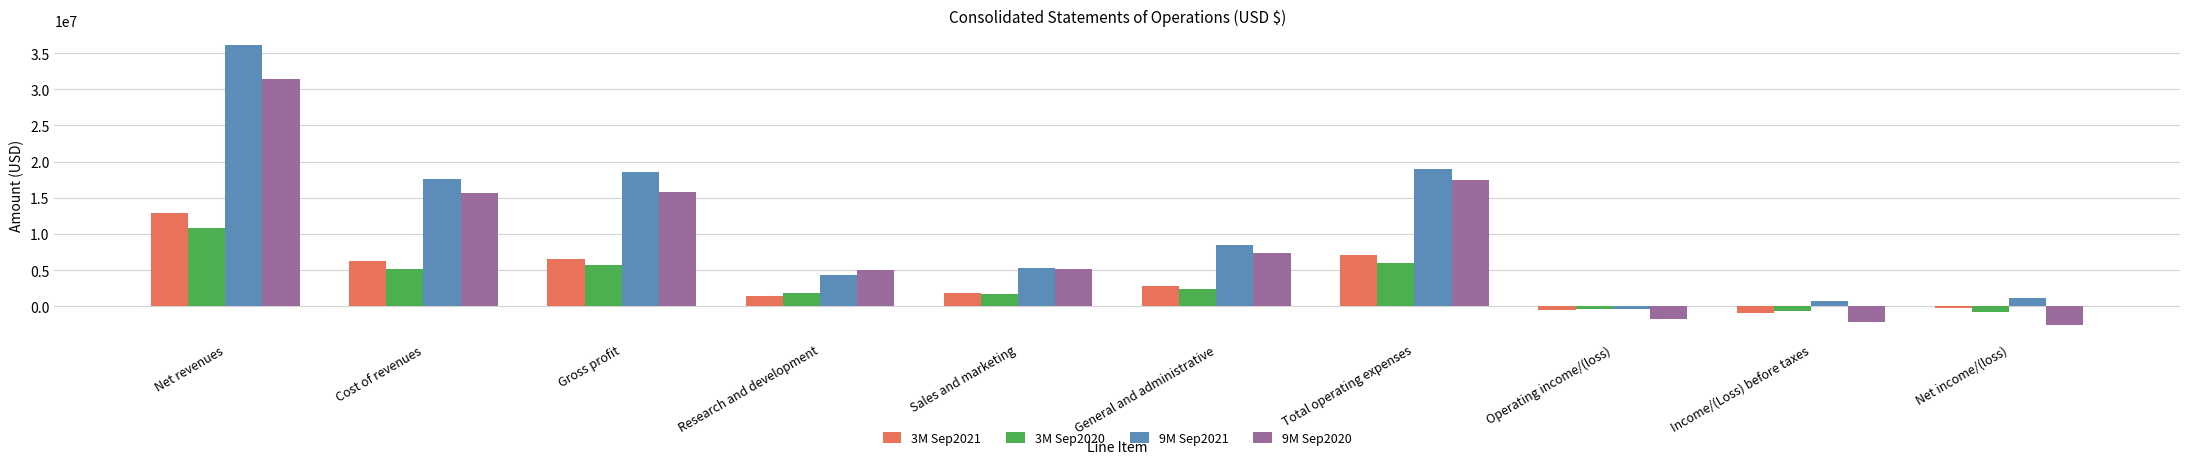

At which label does 3M Sep2020 first exceed 2444000?

Net revenues